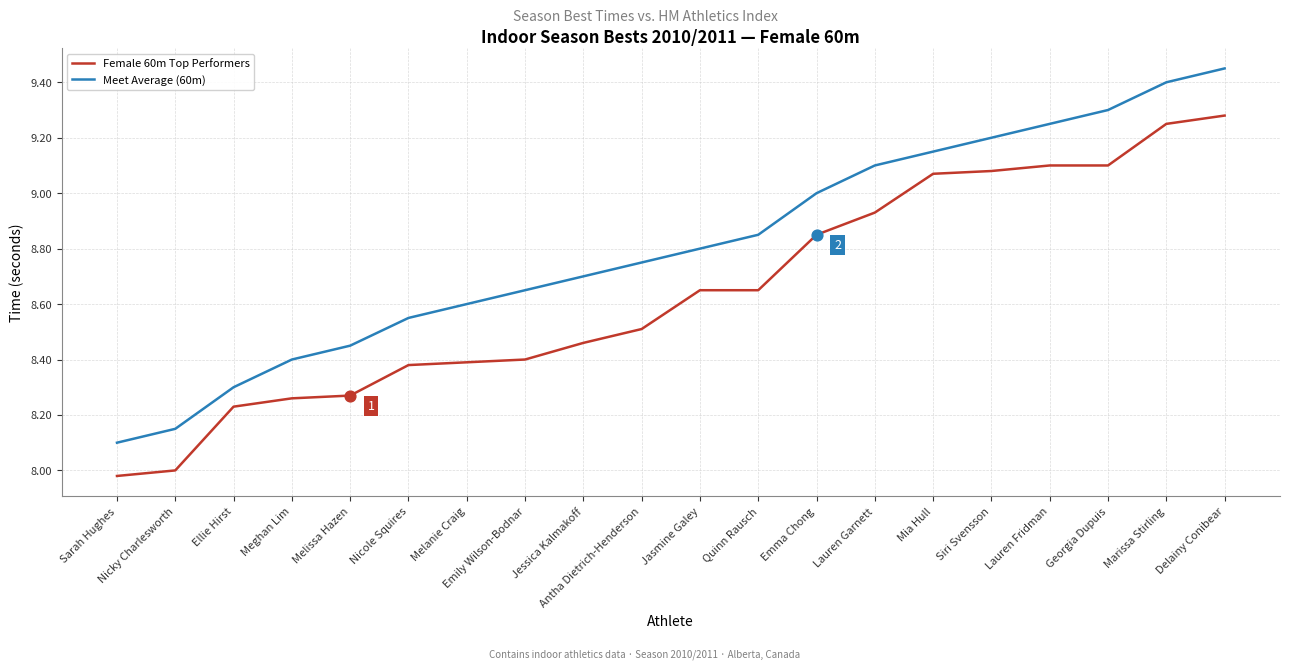

Is the value of Female 60m Top Performers at Meghan Lim greater than the value of Meet Average (60m) at Melanie Craig?

No